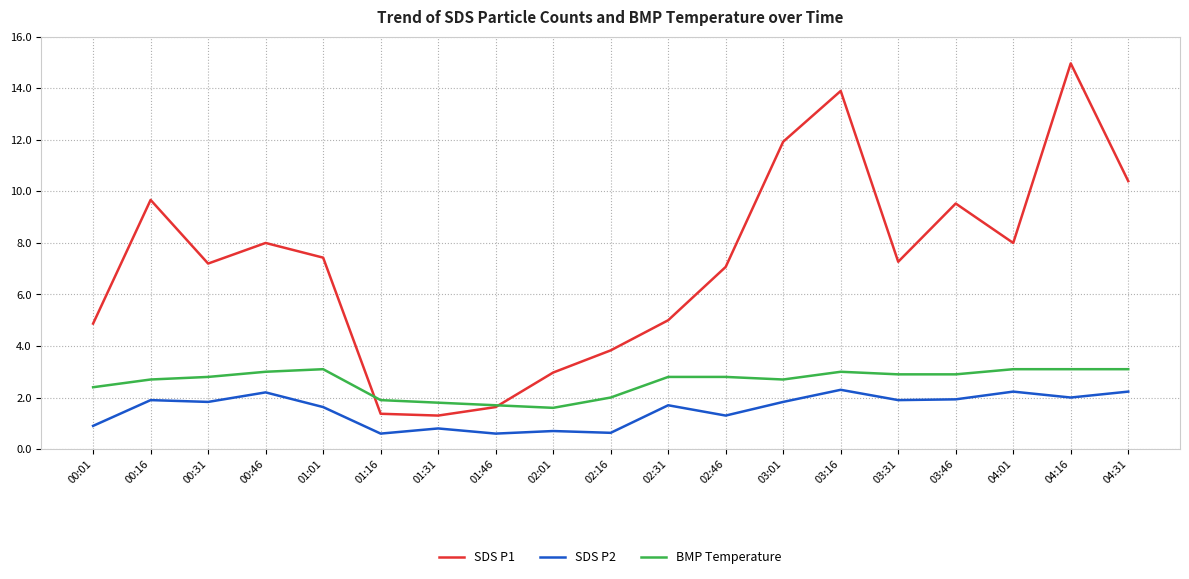

What are all the series names shown in the legend?

SDS P1, SDS P2, BMP Temperature